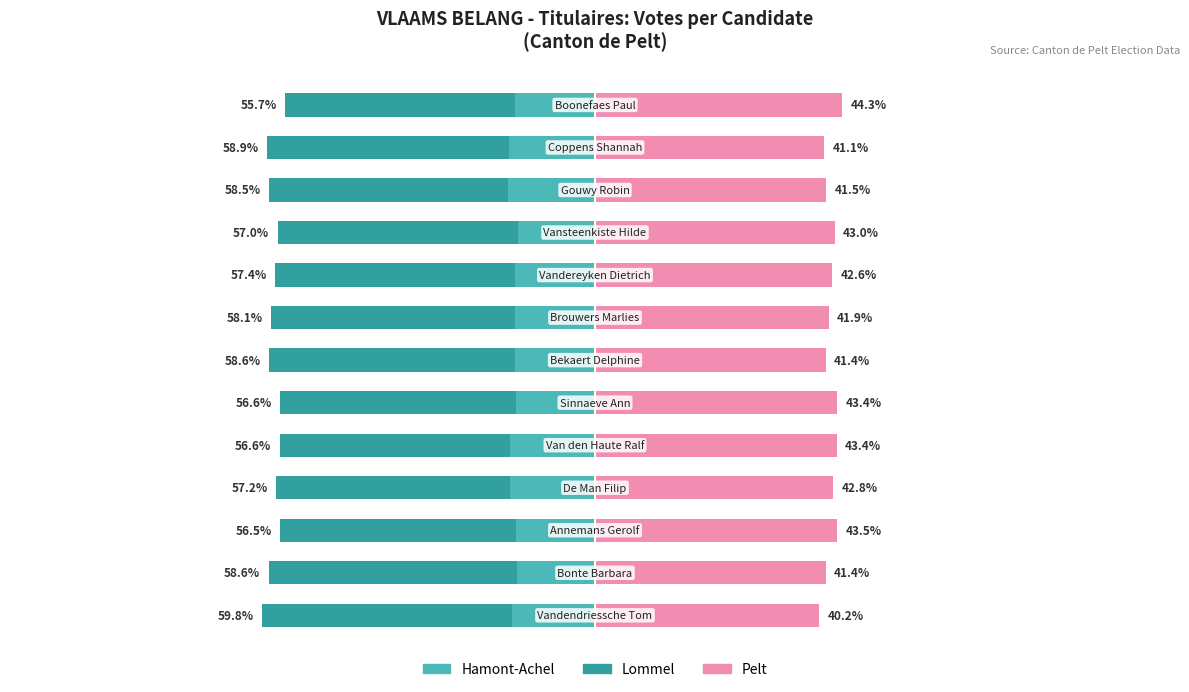

Reading left to right, transcribe all the data shown in this chart.

Hamont-Achel: -14.8	-14.0	-14.1	-15.3	-15.3	-14.2	-14.4	-14.4	-14.3	-13.8	-15.6	-15.4	-14.3
Lommel: -44.9	-44.5	-42.4	-42.0	-41.2	-42.4	-44.2	-43.7	-43.1	-43.2	-42.9	-43.5	-41.4
Pelt: 40.2	41.4	43.5	42.8	43.4	43.4	41.4	41.9	42.6	43.0	41.5	41.1	44.3